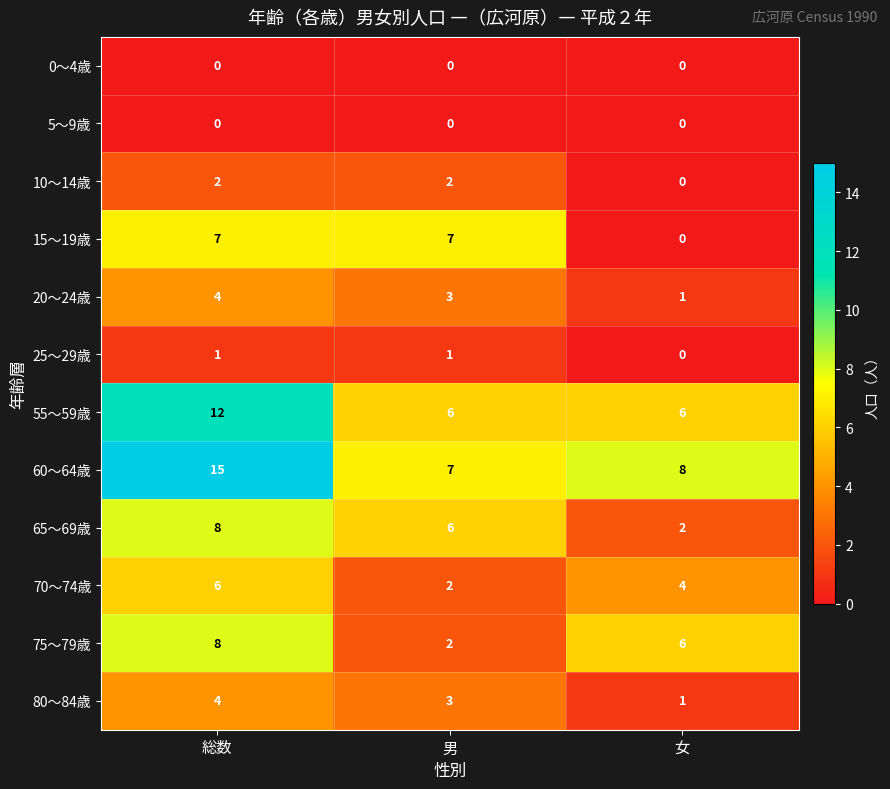

What is the spread (max minus min) of values at 女?

8